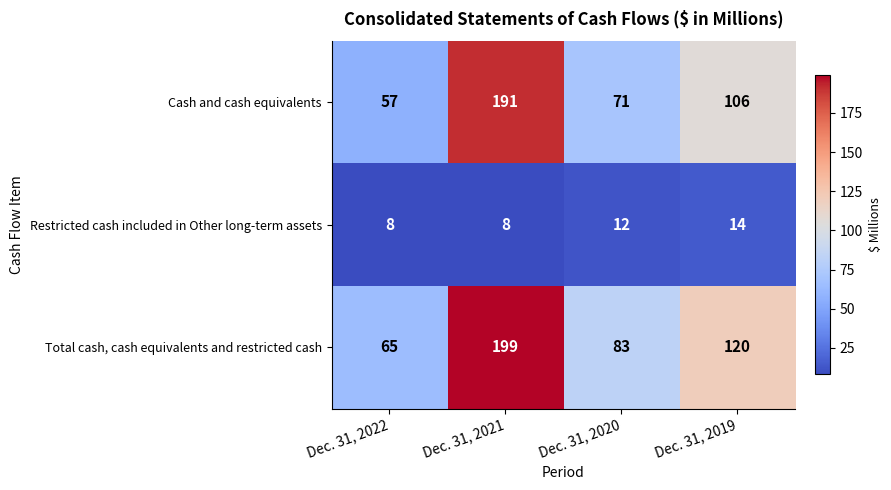

What is the minimum value shown in the chart?

8